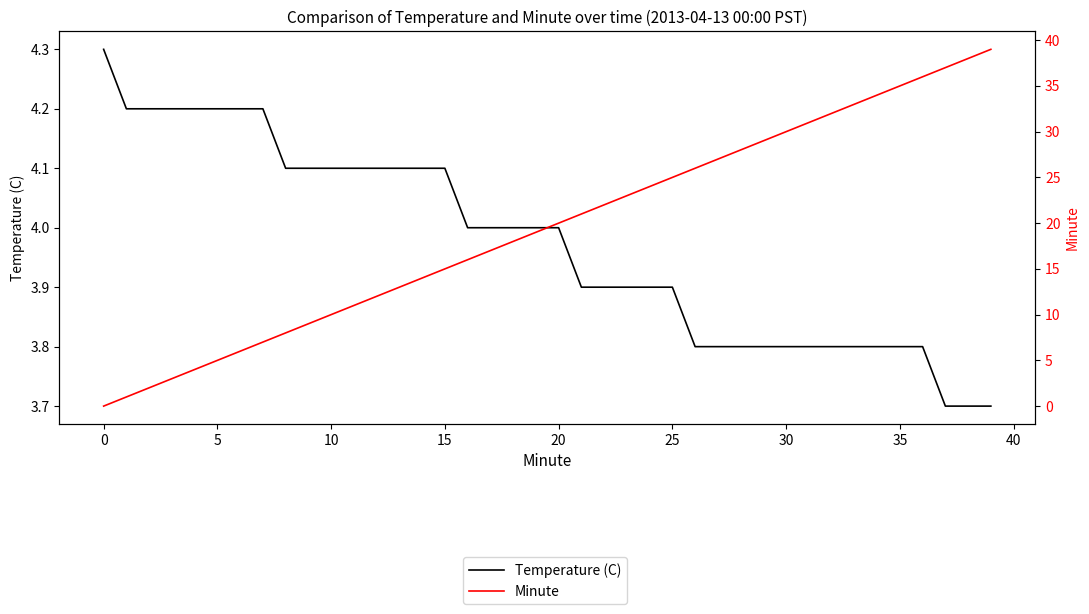

How many lines are shown in the chart?

2